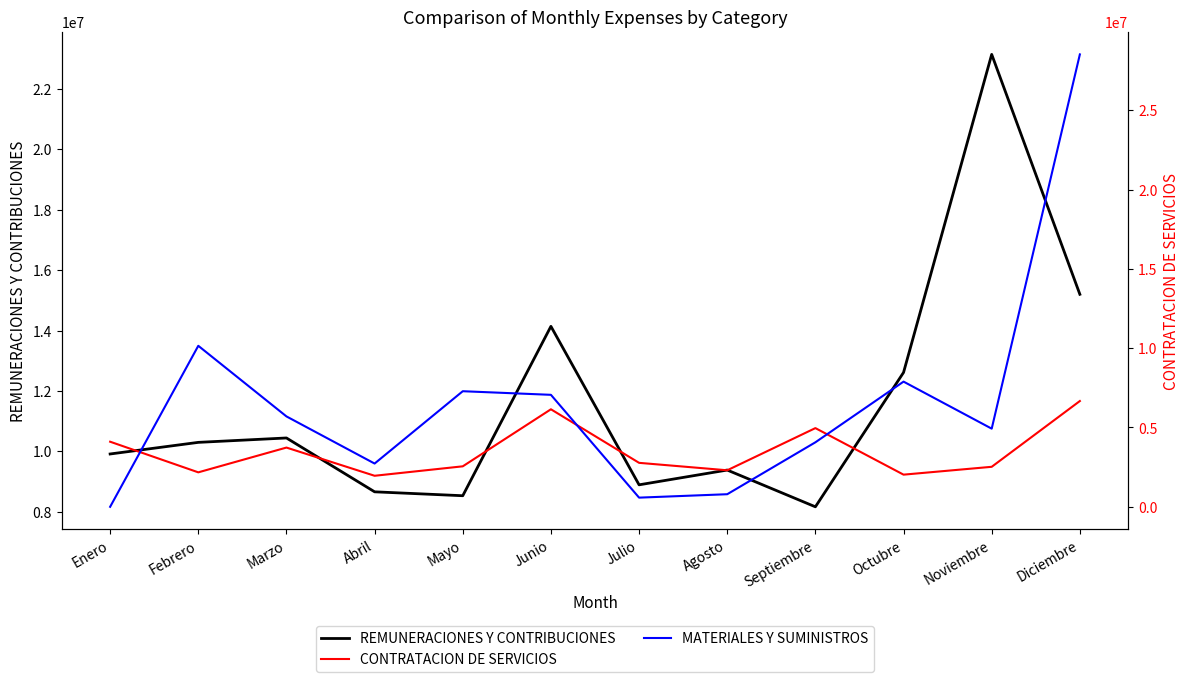

True or false: MATERIALES Y SUMINISTROS and CONTRATACION DE SERVICIOS intersect in this chart.

True